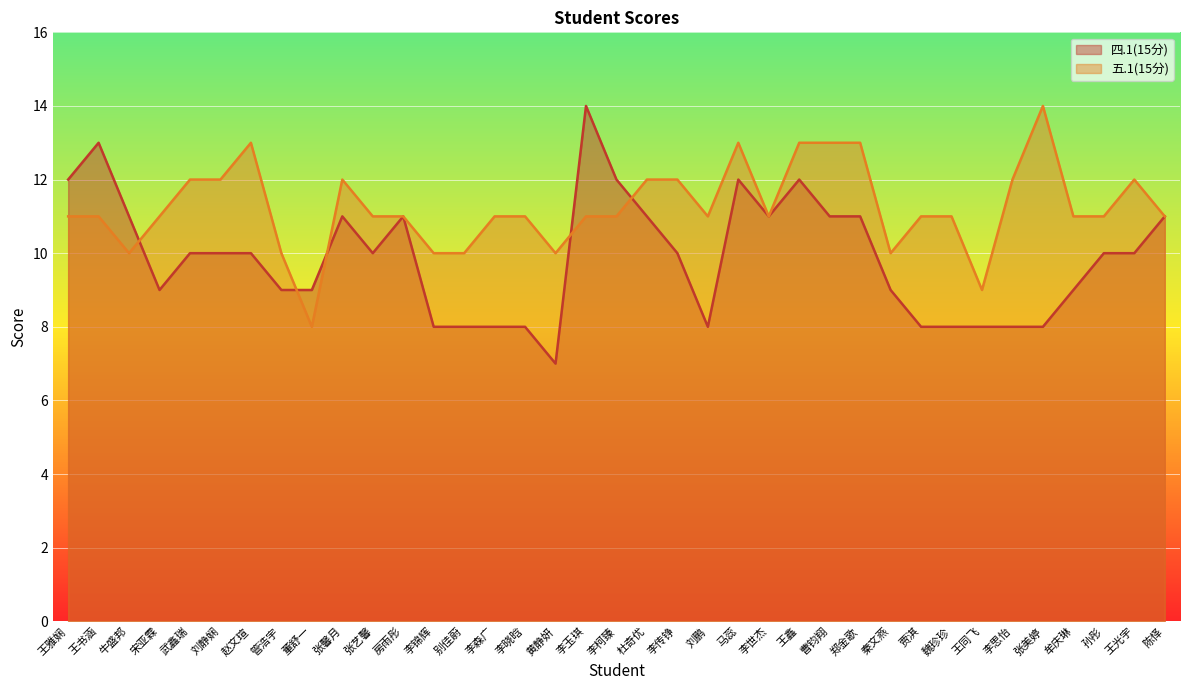

Reading left to right, extract all data points from this chart.

四.1(15分): 王雅娴=12	王书涵=13	牛盛邦=11	宋亚霖=9	武鑫瑞=10	刘静娴=10	赵文瑄=10	管浩宇=9	董舒一=9	张馨月=11	张艺馨=10	房雨彤=11	李锦辉=8	别佳蔚=8	李森广=8	李晓晗=8	黄静妍=7	李玉琪=14	李柯臻=12	杜奇优=11	李传铮=10	刘鹏=8	马蕊=12	李世杰=11	王鑫=12	曹钧翔=11	郑金歌=11	秦文燕=9	贾淇=8	魏珍珍=8	王同飞=8	李思怡=8	张美婷=8	牟庆琳=9	孙彤=10	王光宇=10	陈怿=11
五.1(15分): 王雅娴=11	王书涵=11	牛盛邦=10	宋亚霖=11	武鑫瑞=12	刘静娴=12	赵文瑄=13	管浩宇=10	董舒一=8	张馨月=12	张艺馨=11	房雨彤=11	李锦辉=10	别佳蔚=10	李森广=11	李晓晗=11	黄静妍=10	李玉琪=11	李柯臻=11	杜奇优=12	李传铮=12	刘鹏=11	马蕊=13	李世杰=11	王鑫=13	曹钧翔=13	郑金歌=13	秦文燕=10	贾淇=11	魏珍珍=11	王同飞=9	李思怡=12	张美婷=14	牟庆琳=11	孙彤=11	王光宇=12	陈怿=11